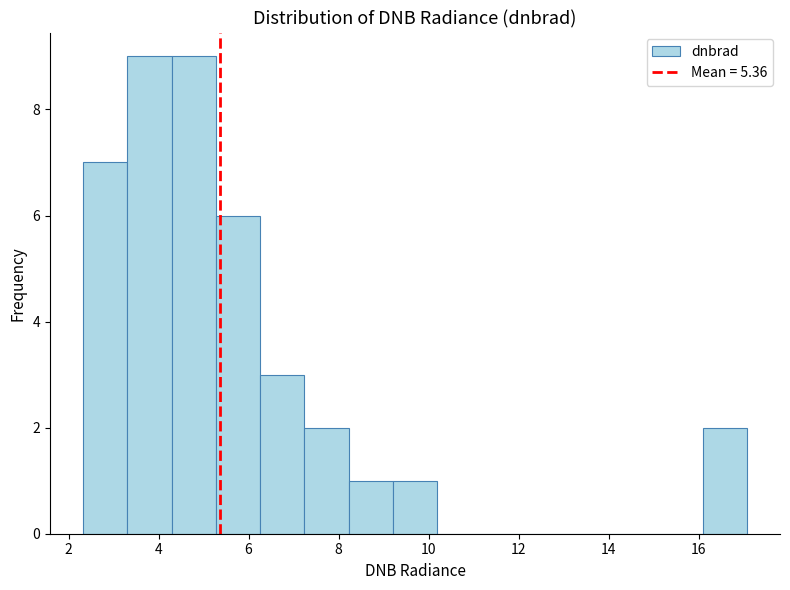

How tall is the bar that spans 3.4 to 4.2 on the x-axis? Neither the bar edges nor the heights are printed on the chart, so give them approximately, as read against the axes.

9